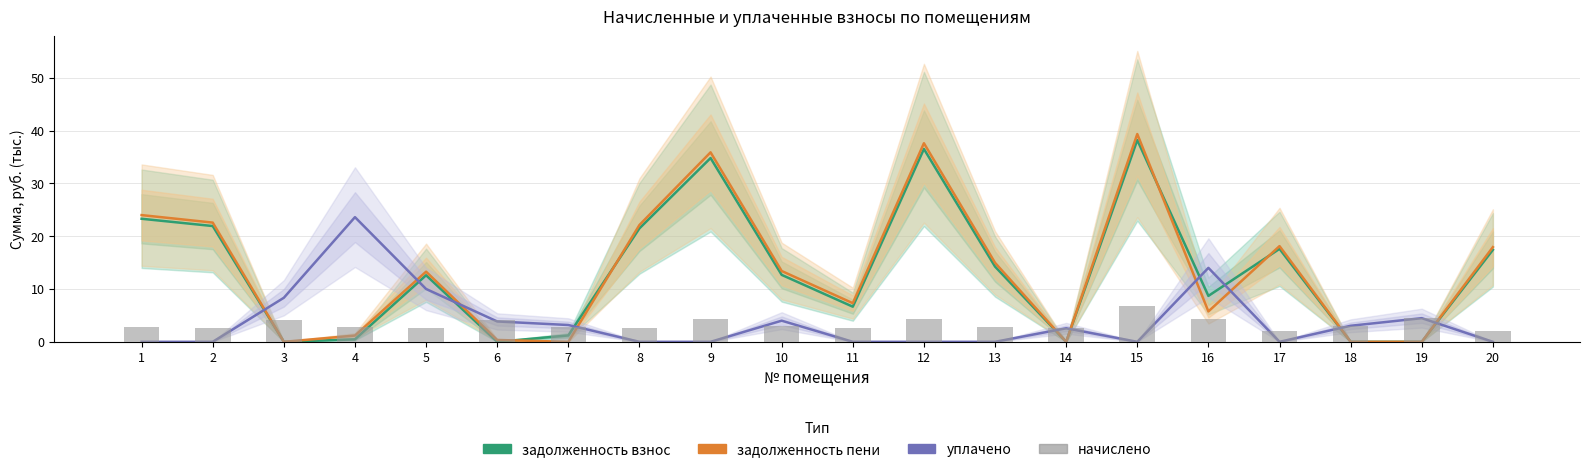

Which series has the widest spread of values?

задолженность пени